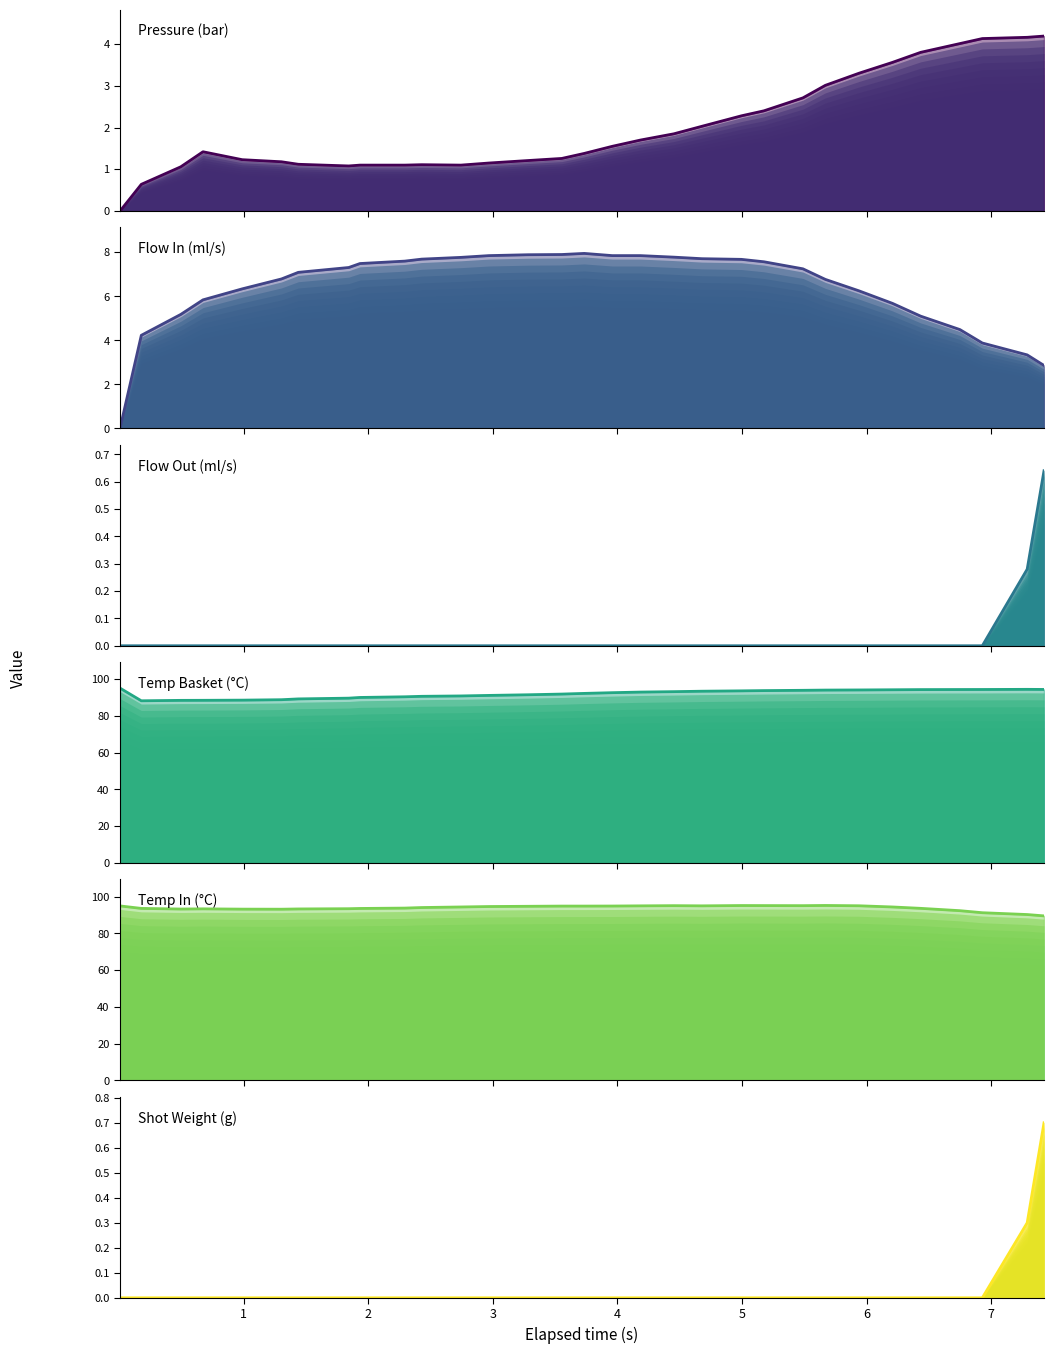

How many lines are shown in the chart?

6